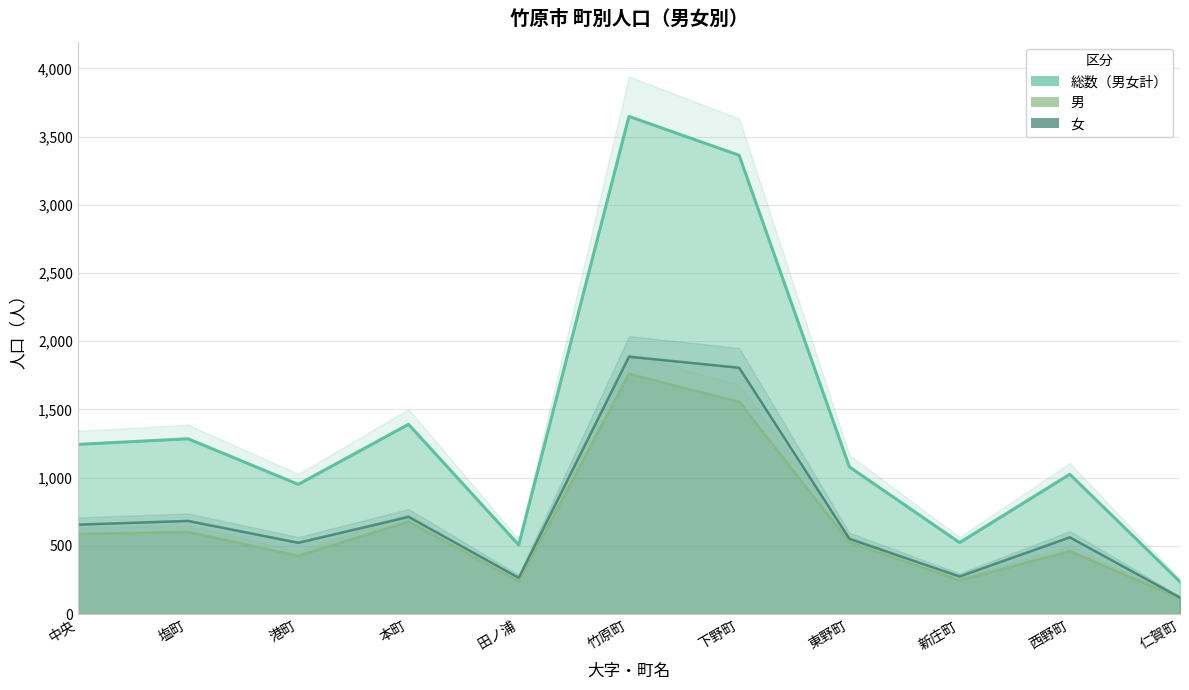

Reading left to right, extract all data points from this chart.

総数（男女計）: 1244	1285	951	1391	507	3648	3363	1079	524	1025	237
男: 588	602	428	678	241	1761	1557	527	248	462	116
女: 656	683	523	713	266	1887	1806	552	276	563	121